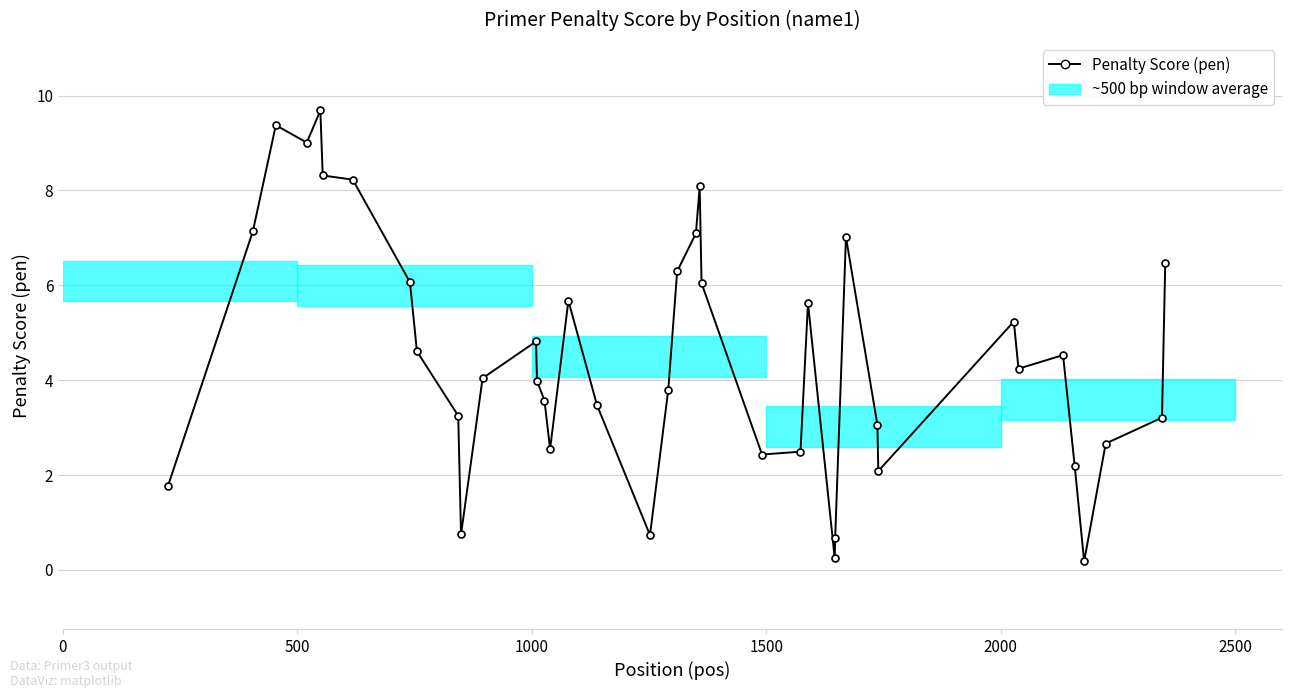

What is the maximum value shown in the chart?

9.7